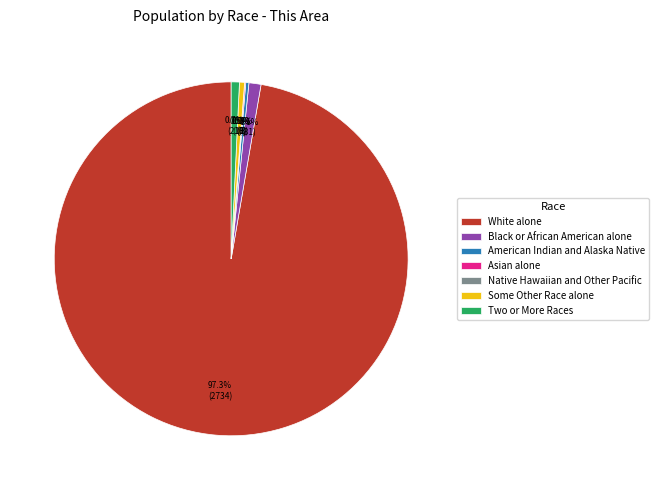

Which has a higher value, White alone or Asian alone?

White alone